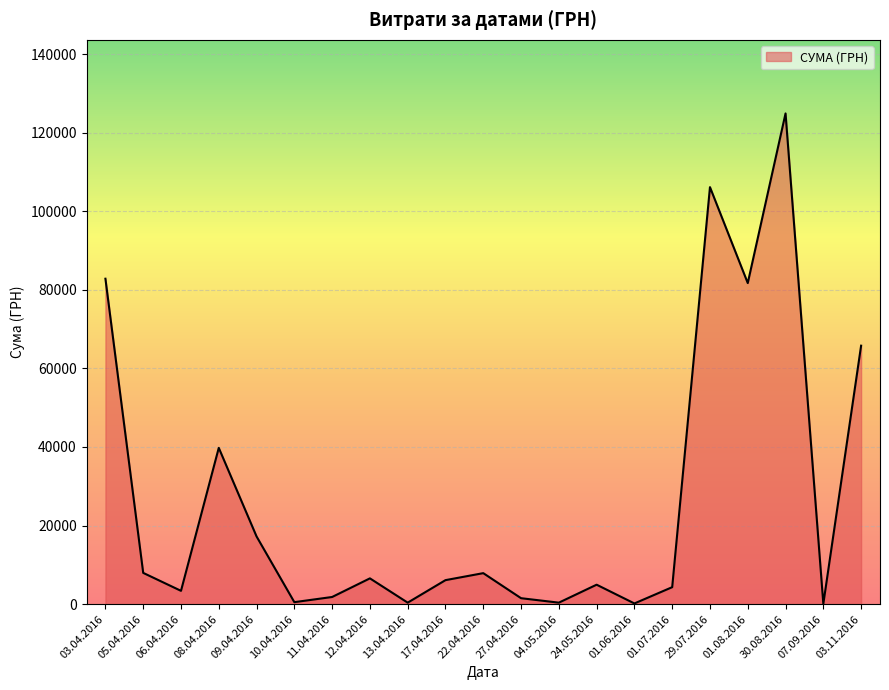

Is it true that the value at 03.11.2016 is 65790.6?

True